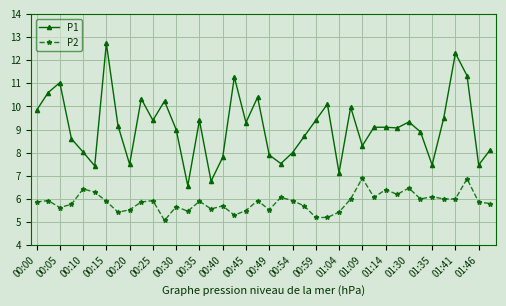

What is the difference between the maximum and minimum values in the P1 series?

6.2